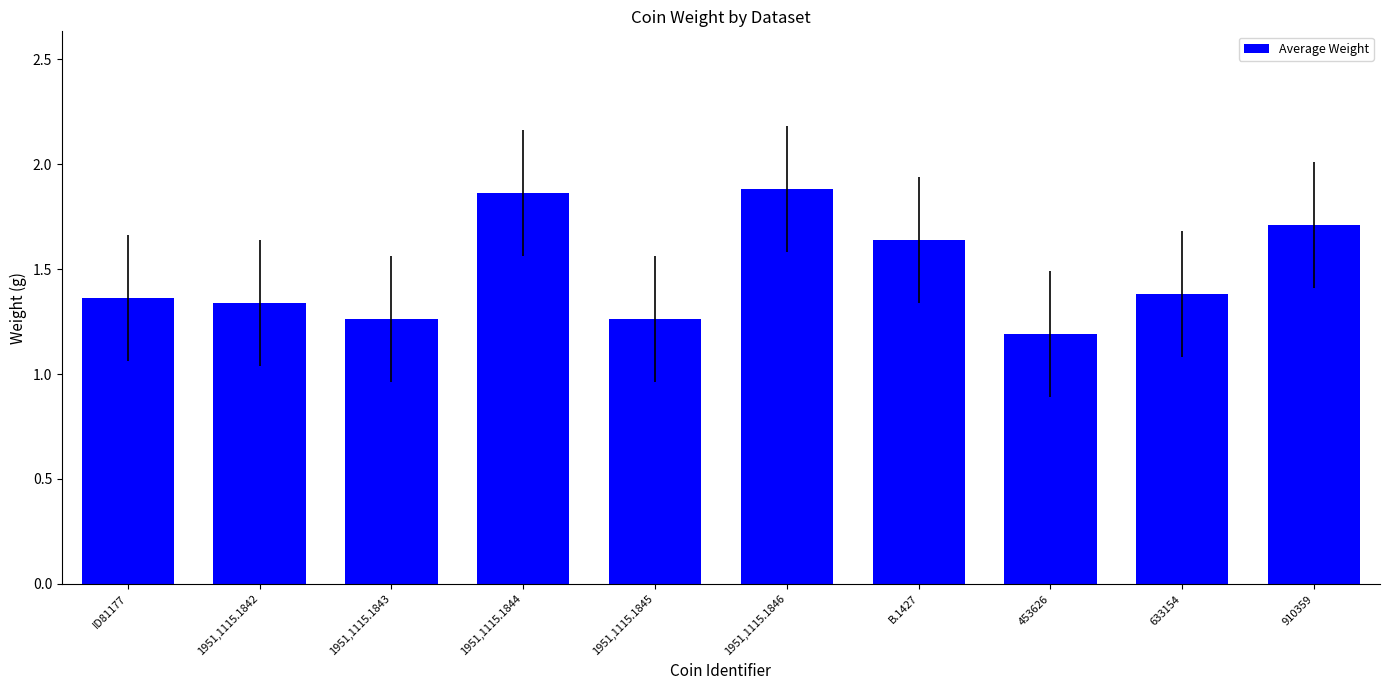

True or false: the data shows 2.9 at 1951,1115.1844.

False